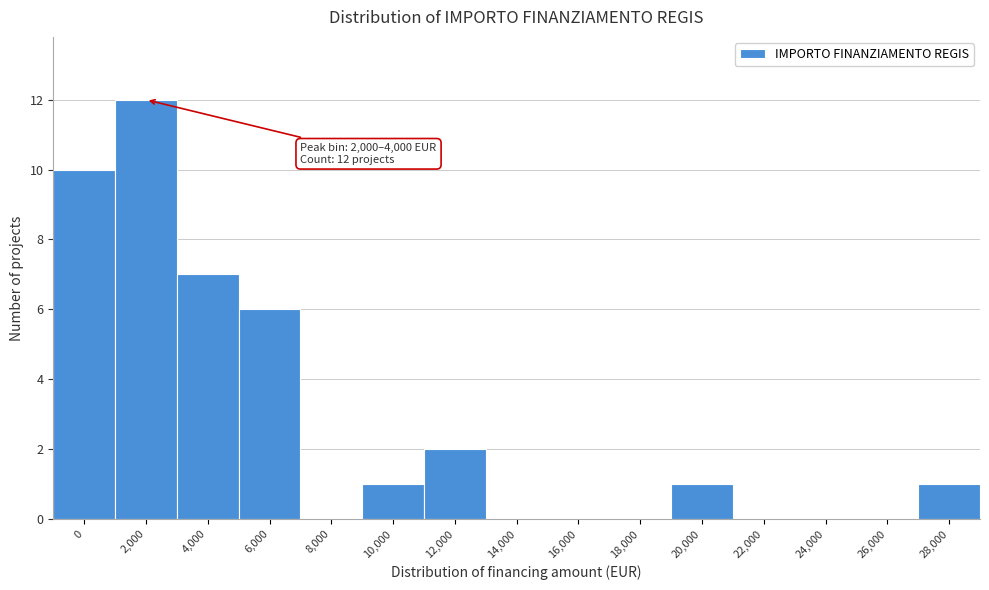

Reading left to right, list all the values displayed in this chart.

0=10	2,000=12	4,000=7	6,000=6	8,000=0	10,000=1	12,000=2	14,000=0	16,000=0	18,000=0	20,000=1	22,000=0	24,000=0	26,000=0	28,000=1